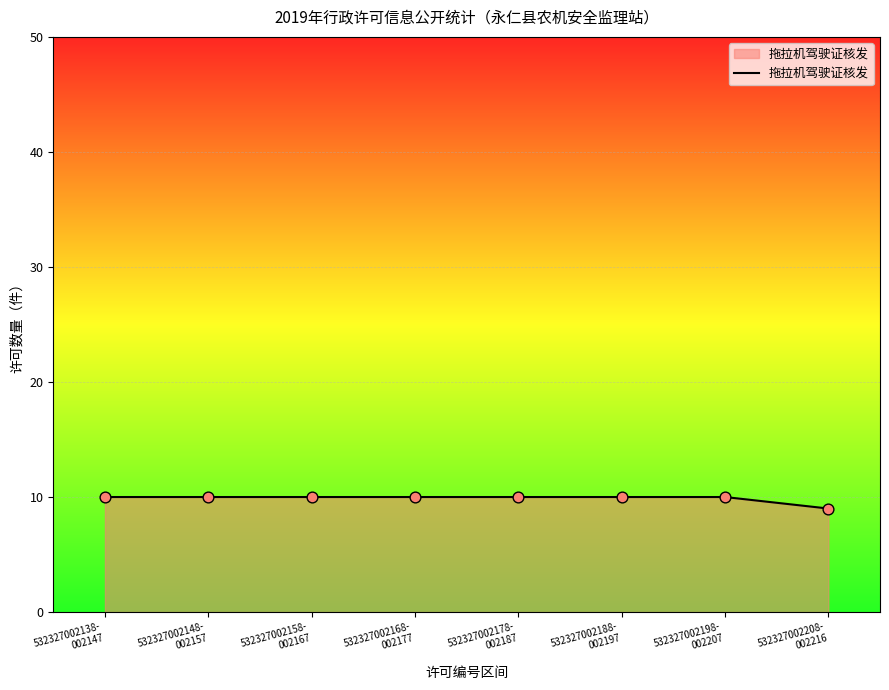

What is the ratio of the value at 532327002188-
002197 to the value at 532327002198-
002207?

1.0